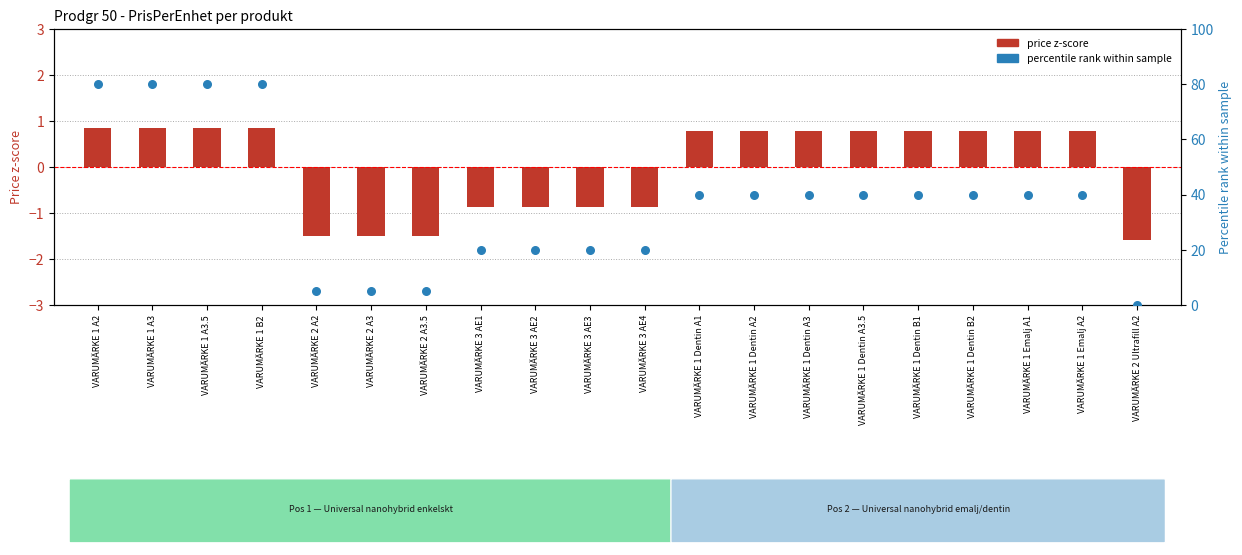

What is the total value across all series at VARUMÄRKE 1 Dentin A3.5?

40.8